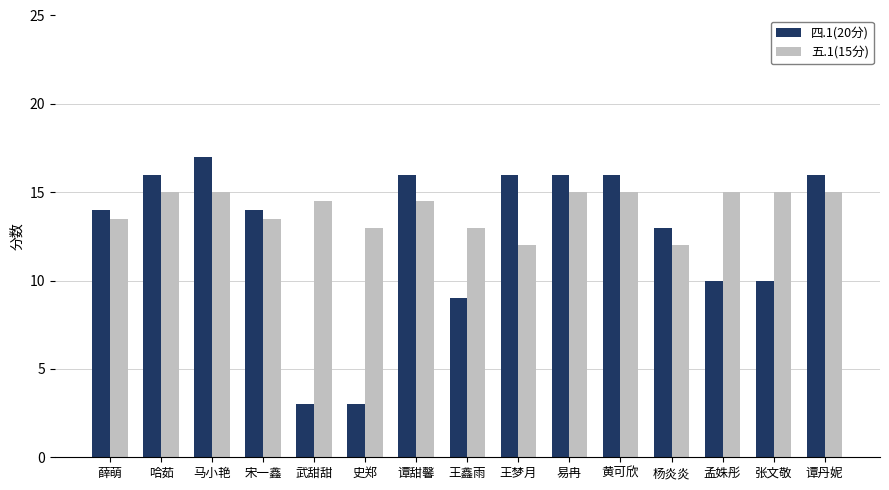

Rank the series at 武甜甜 from highest to lowest value.

五.1(15分), 四.1(20分)